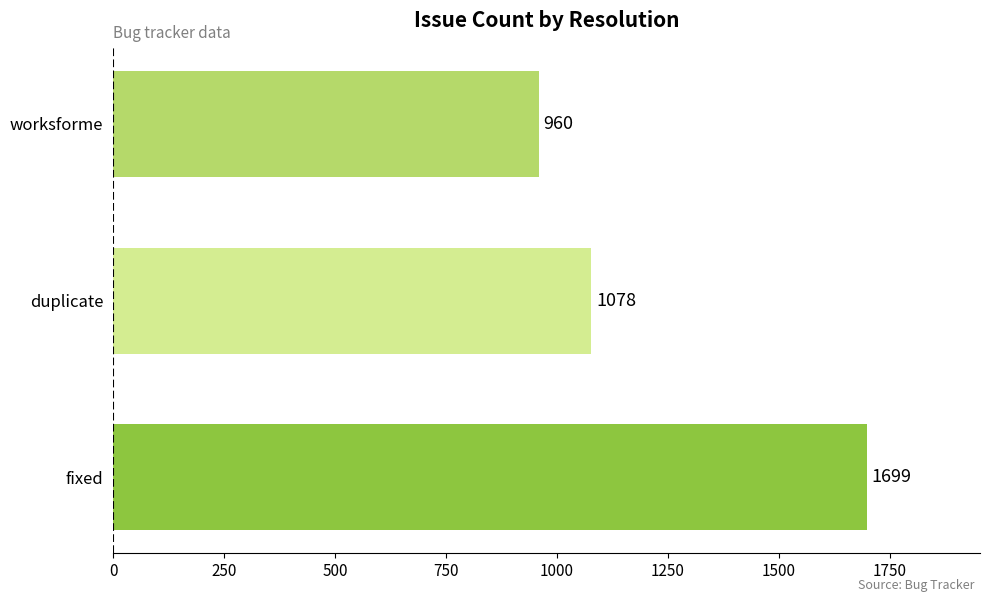

What is the change in value from duplicate to worksforme?

-118